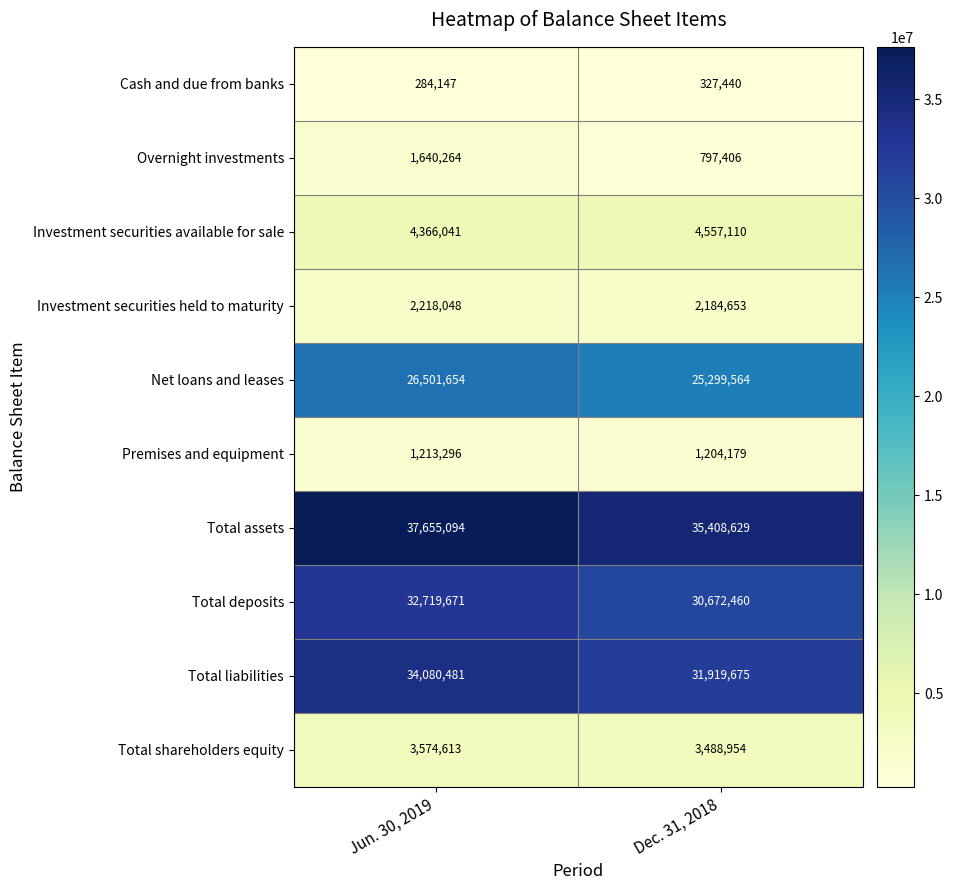

Which category has the highest value across all series?

Jun. 30, 2019